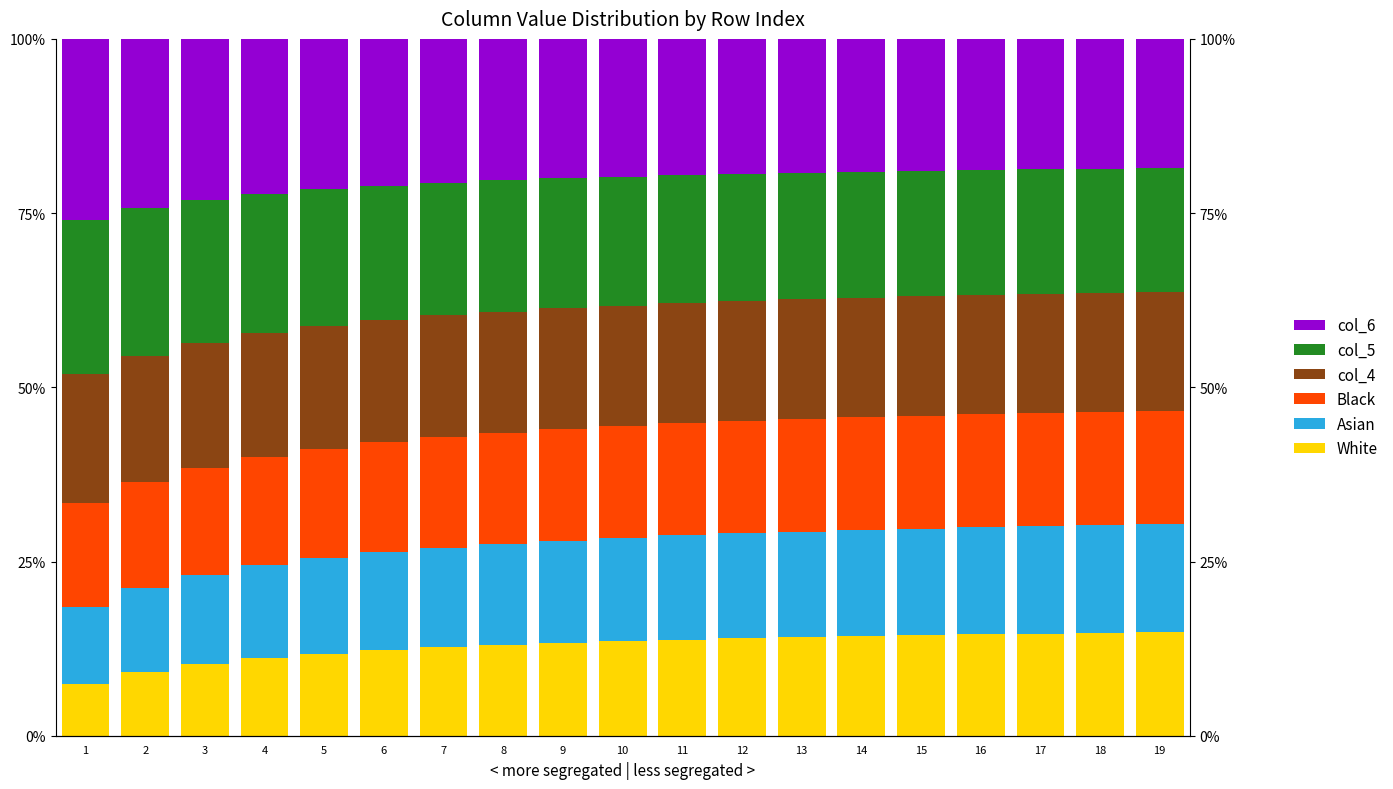

Rank the series at 12 from lowest to highest value.

White, Asian, Black, col_4, col_5, col_6